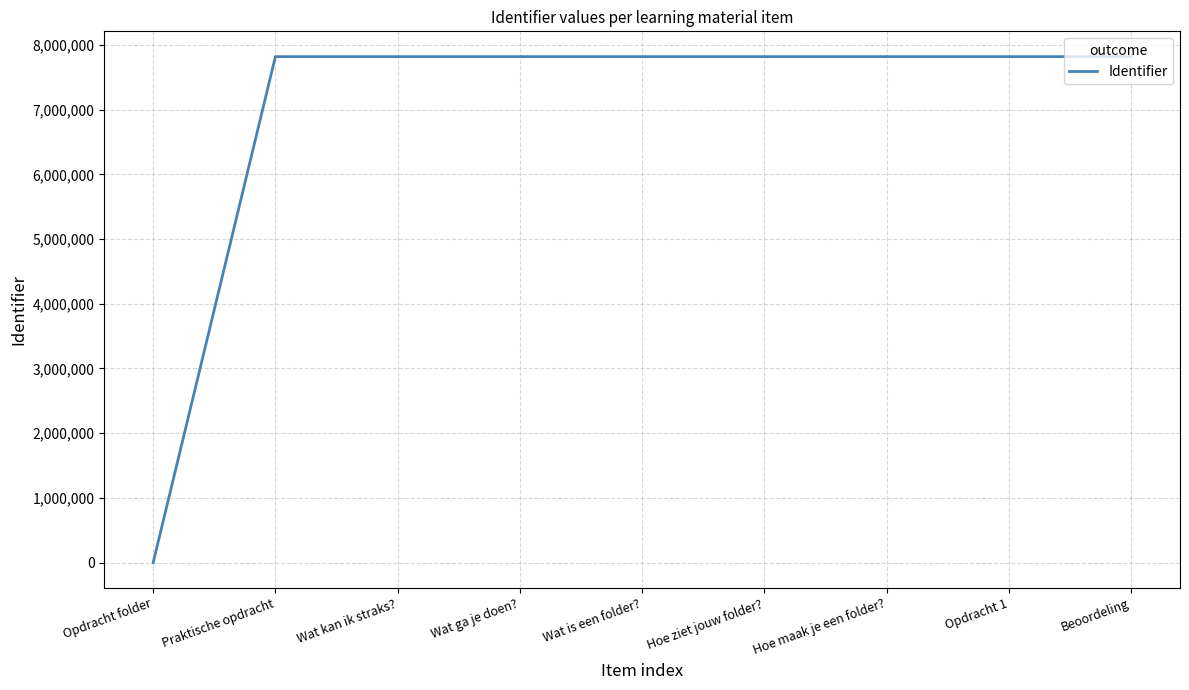

The value at Hoe ziet jouw folder? is 2971140. True or false?

False